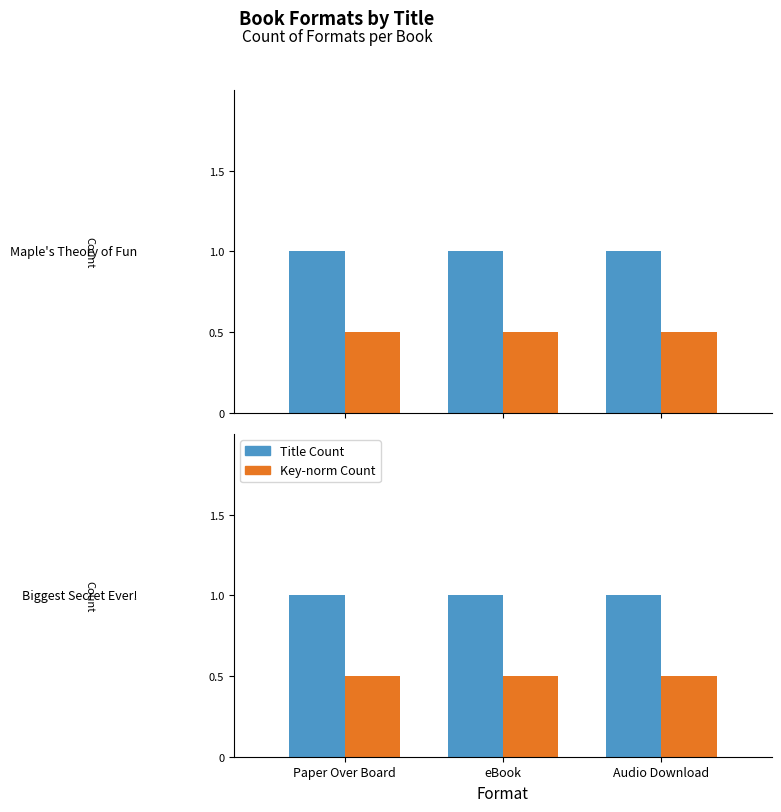

How many bars are there in total?

12